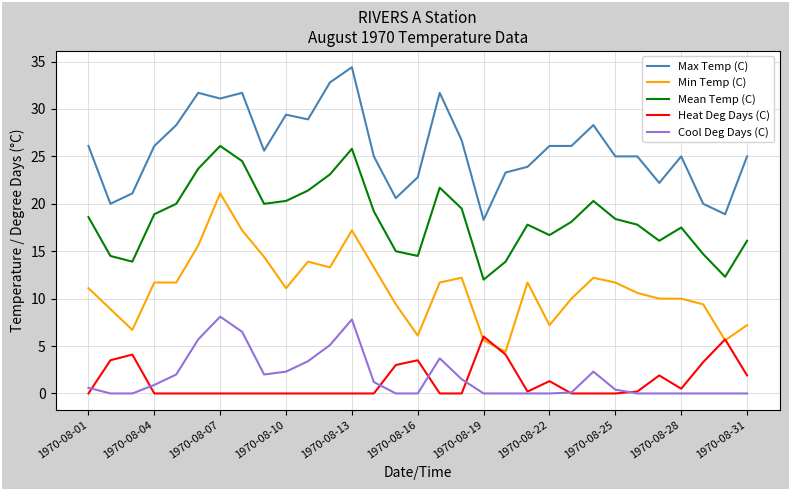

List the series in order of their peak value, lowest first.

Heat Deg Days (C), Cool Deg Days (C), Min Temp (C), Mean Temp (C), Max Temp (C)